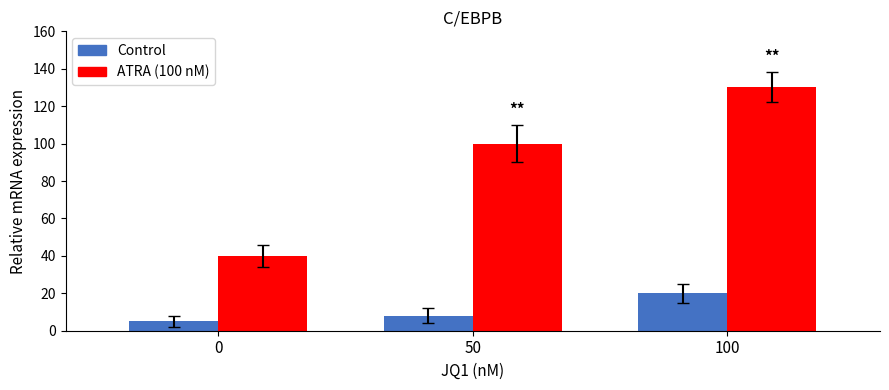

Where is ATRA (100 nM) nearest to the value 85?

50